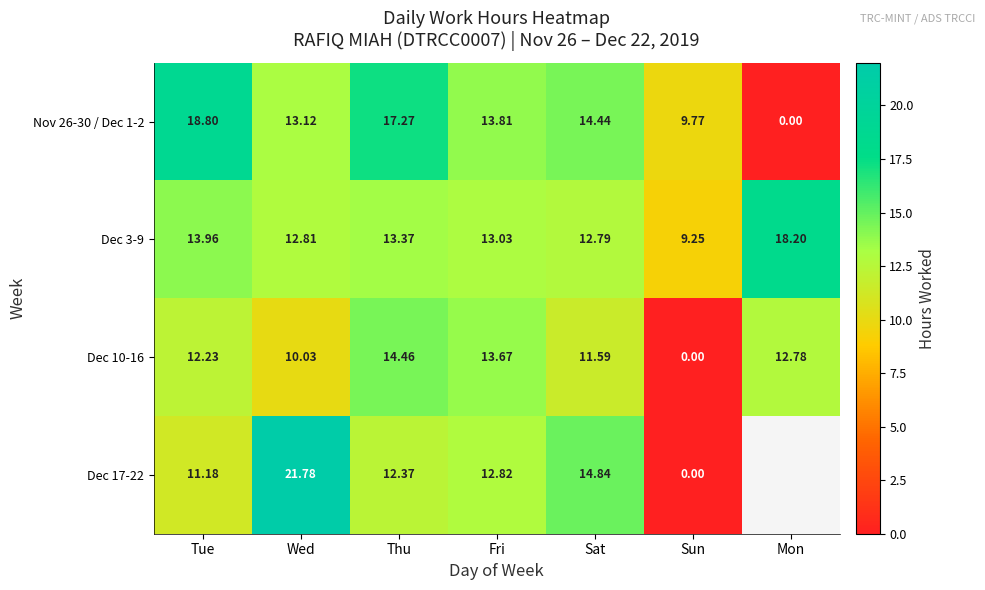

At how many categories does at least one series exceed 19?

1